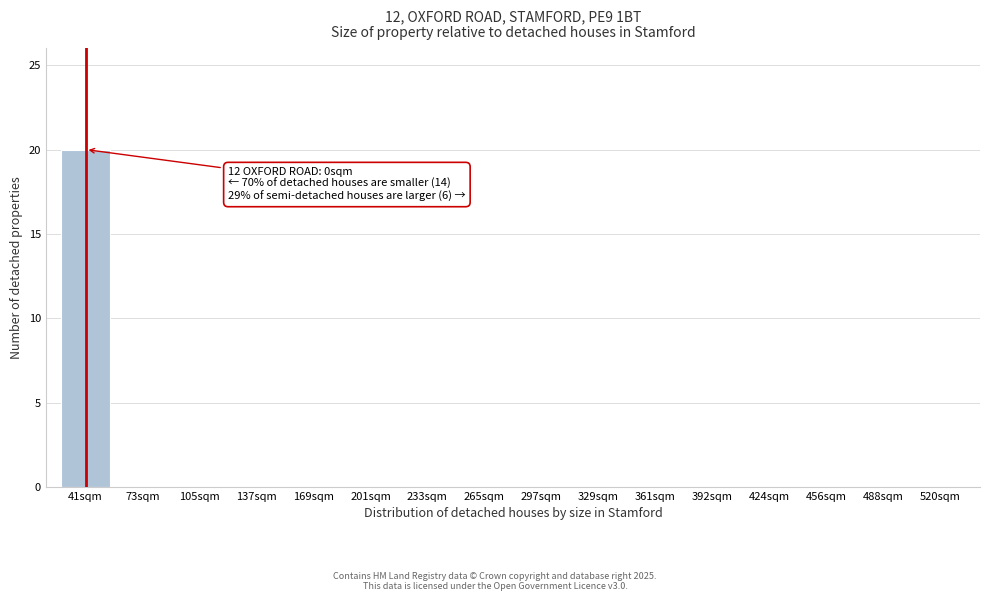

Reading right to left, extract all data points from this chart.

520sqm=0	488sqm=0	456sqm=0	424sqm=0	392sqm=0	361sqm=0	329sqm=0	297sqm=0	265sqm=0	233sqm=0	201sqm=0	169sqm=0	137sqm=0	105sqm=0	73sqm=0	41sqm=20